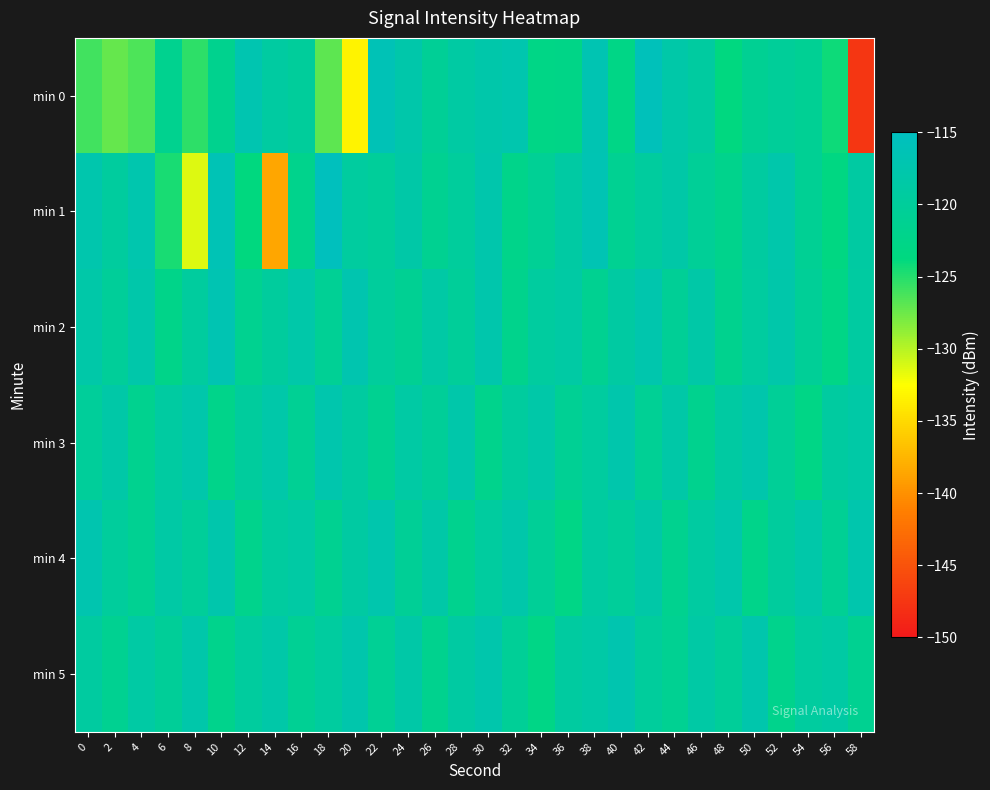

What is the smallest value displayed?

-147.5